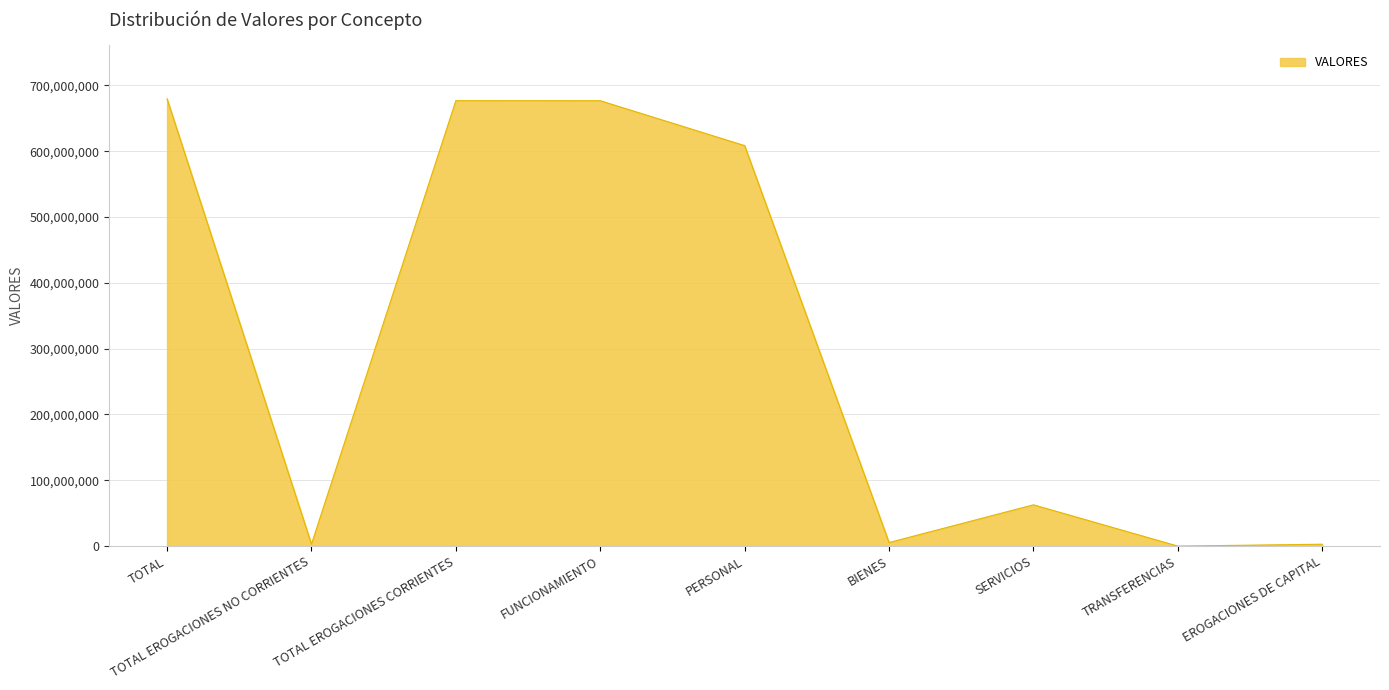

How many interior local peaks (higher than both neighbors) does the data have?

2